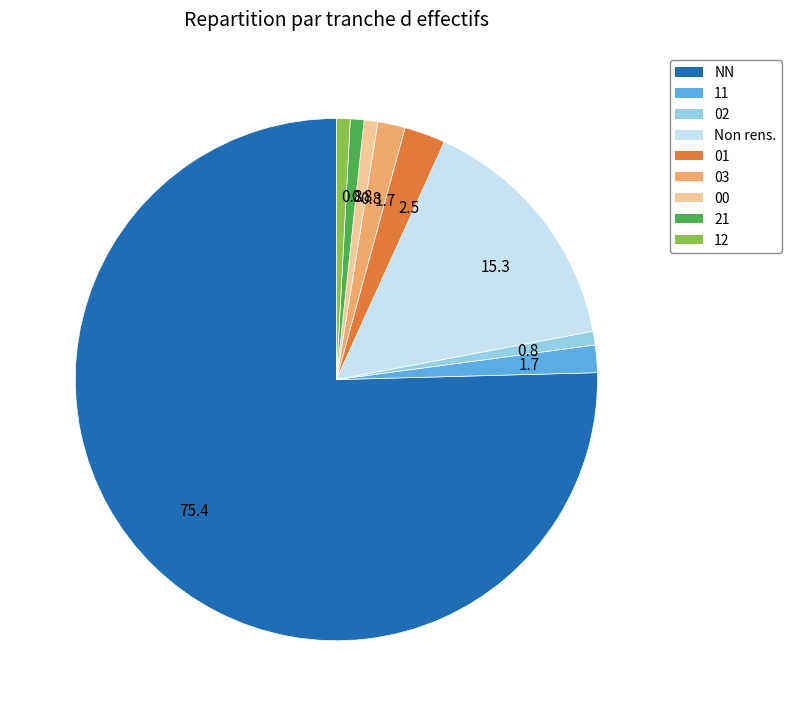

Does NN represent more than half of the total?

Yes